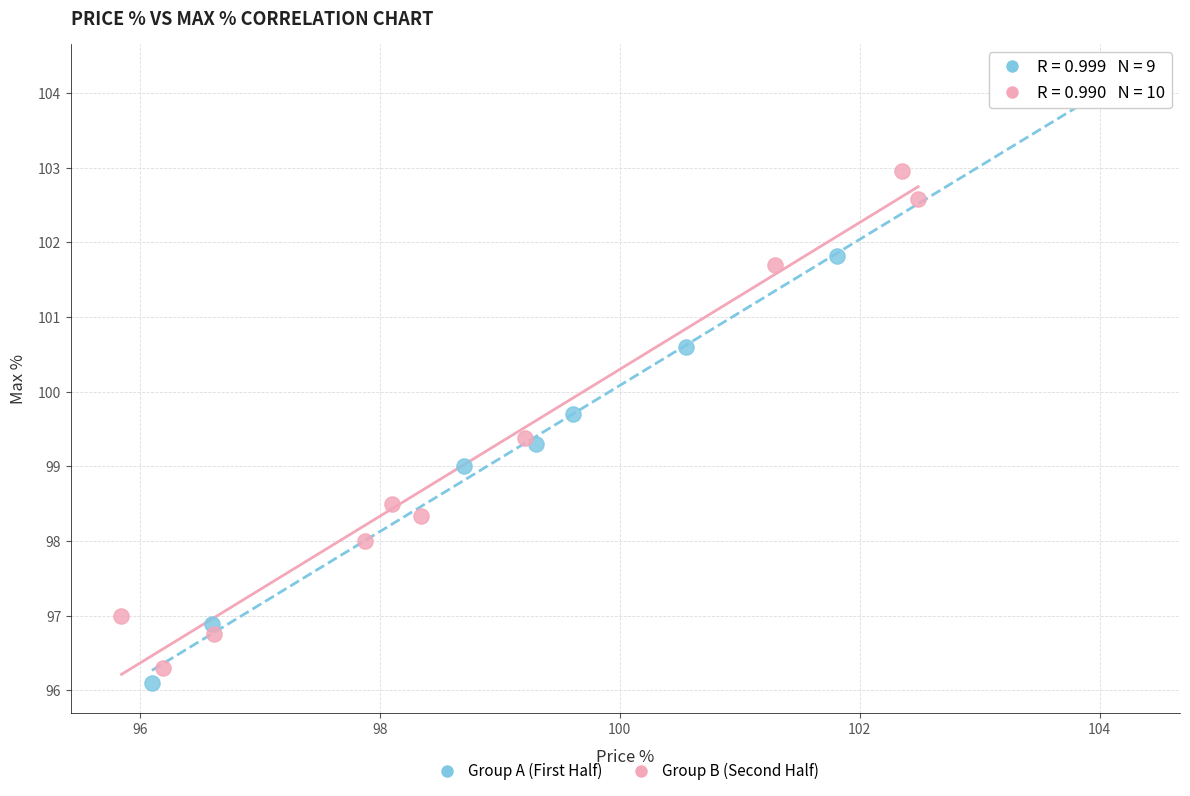

Which series reaches the maximum Y coordinate?

Group A (First Half)